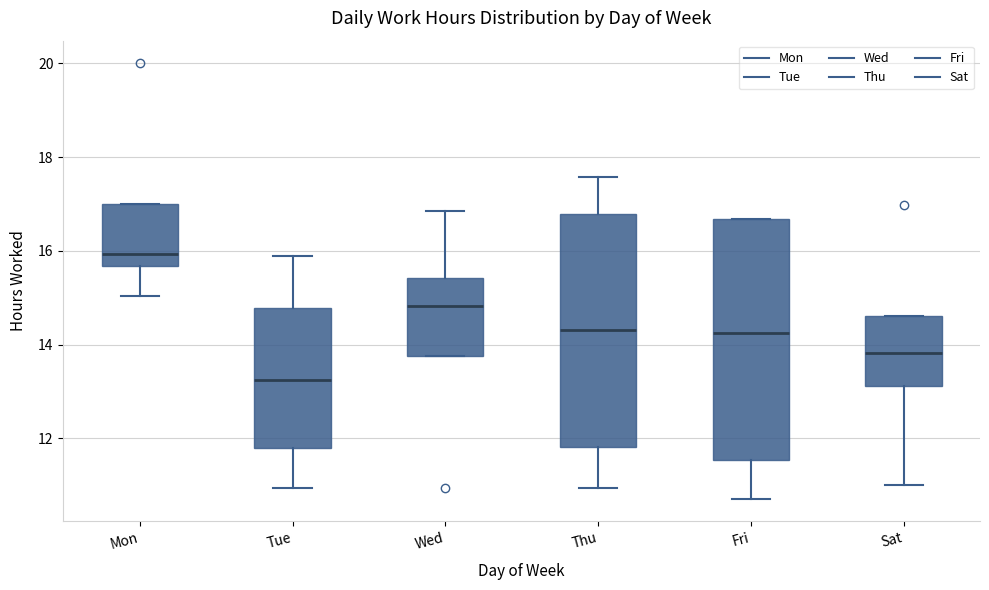

Which box's median line is the highest?

Mon